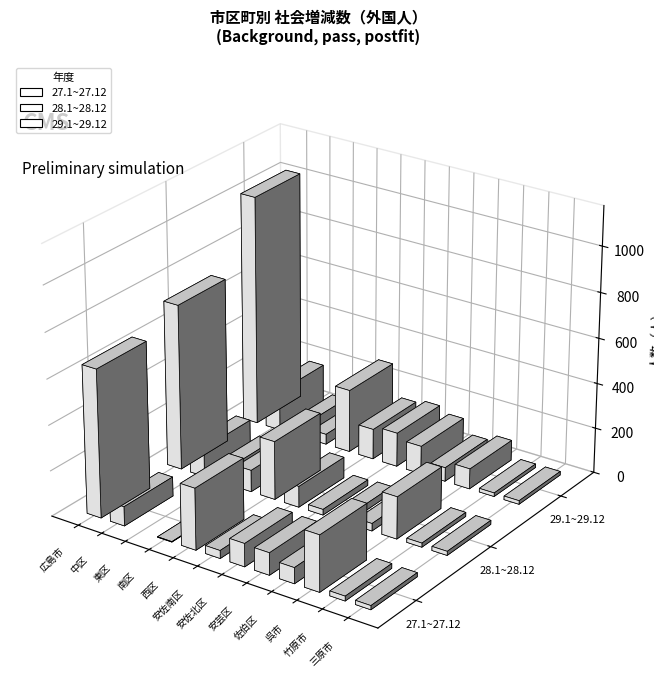

Where does the 27.1~27.12 series first go above 85?

広島市